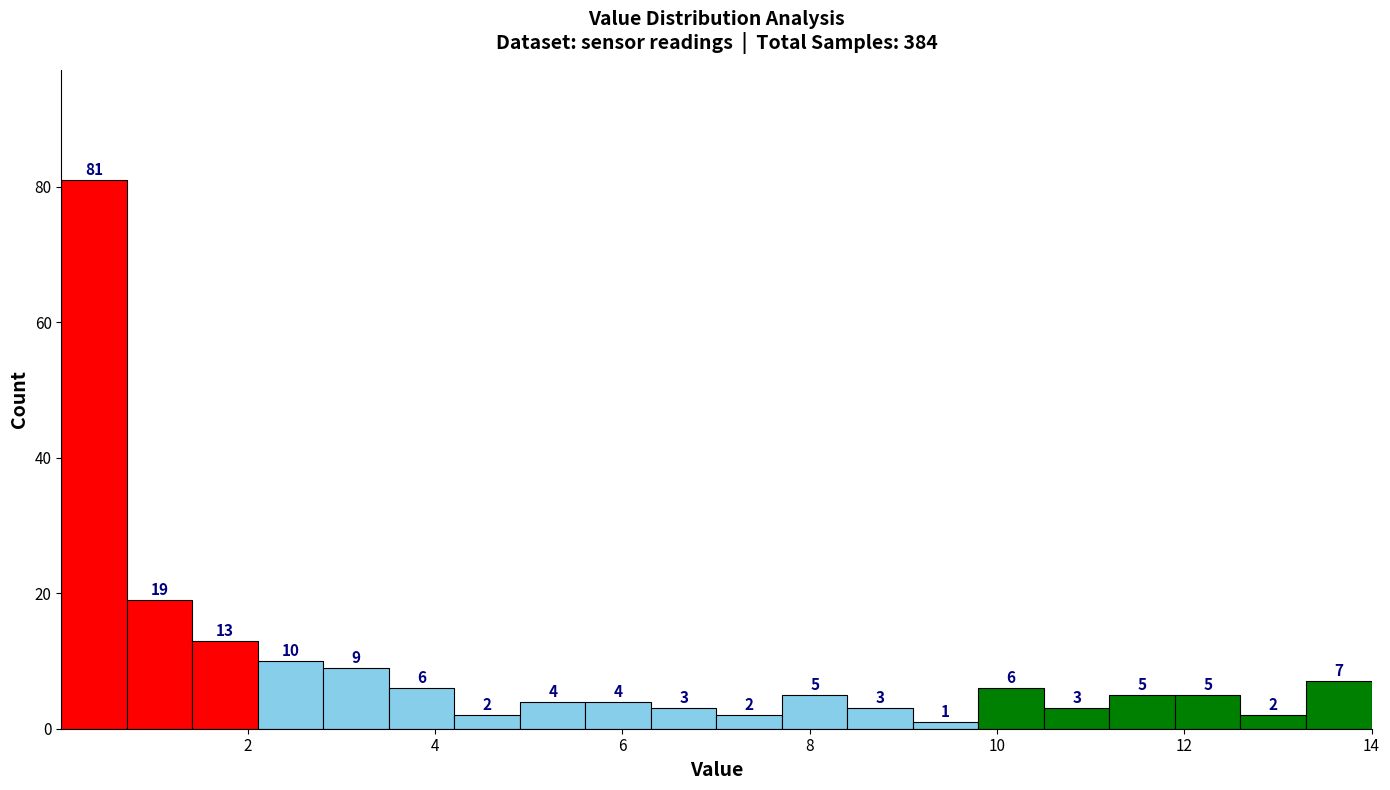

Around what value on the x-axis is the tallest bar? Give the approximate position of its centre, as read against the axis.

0.4